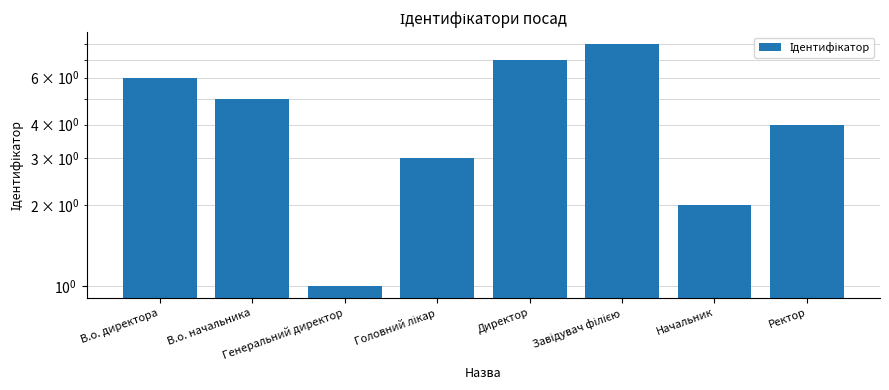

Are the bars grouped side by side (vs. stacked)?

No